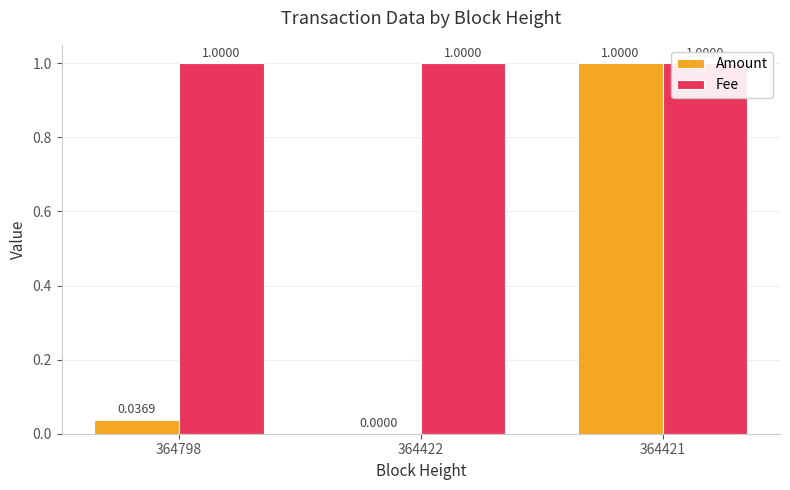

How many positive values does the Amount series have?

2